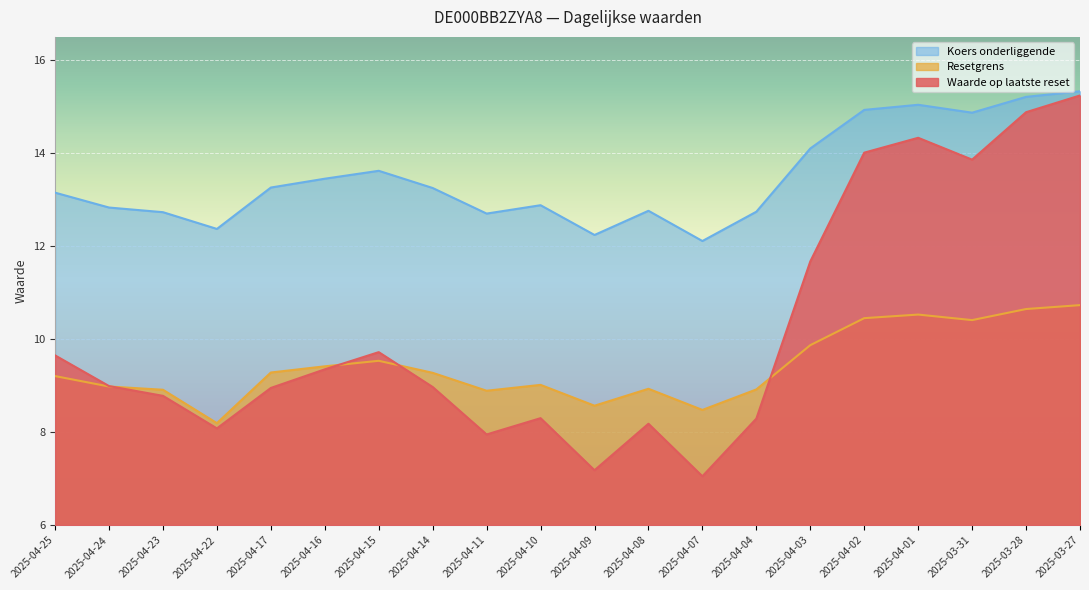

What is the sum of the Resetgrens values at 2025-04-15 and 2025-04-22?

17.7